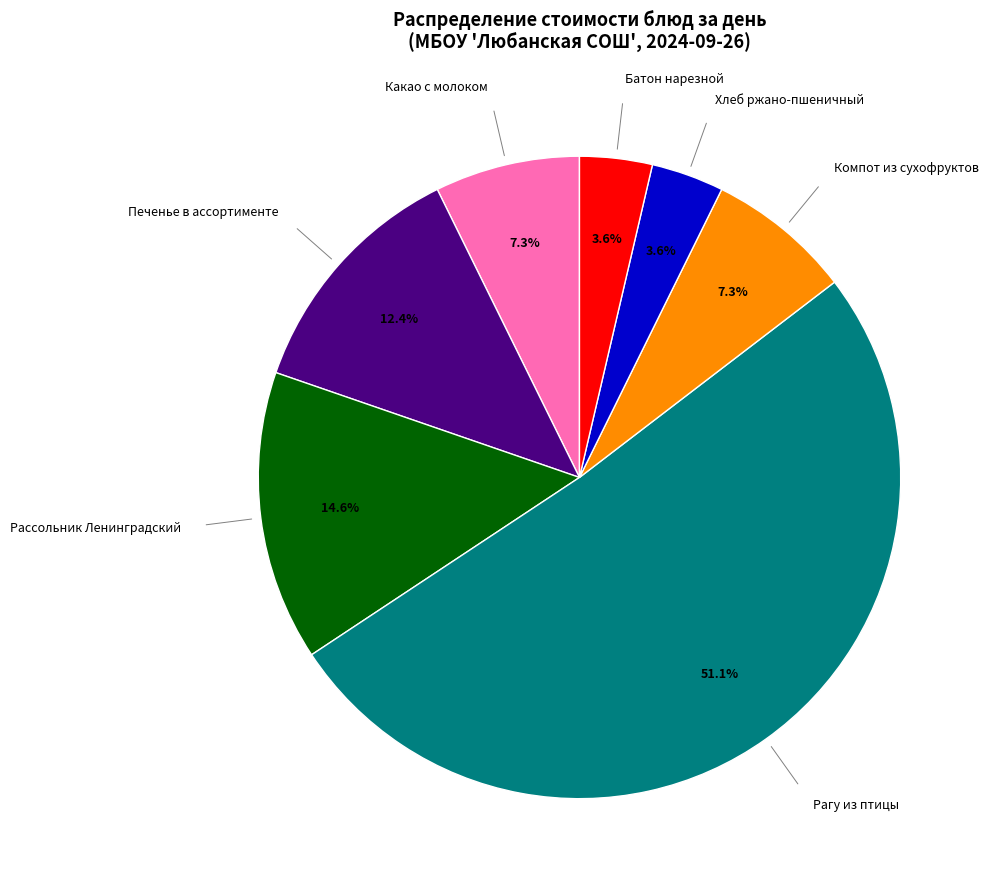

Does any single category account for the majority?

Yes